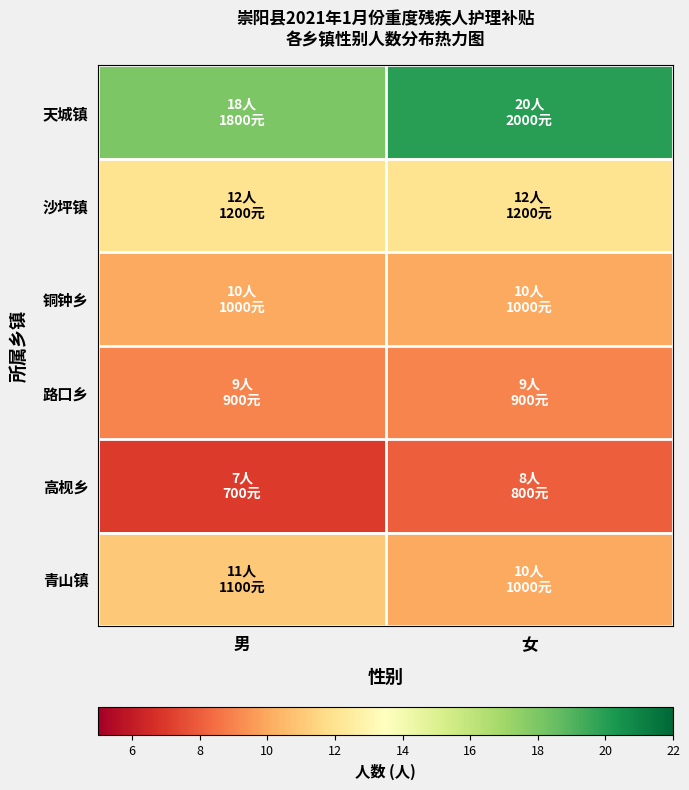

Between 女 and 男, which is larger?

女